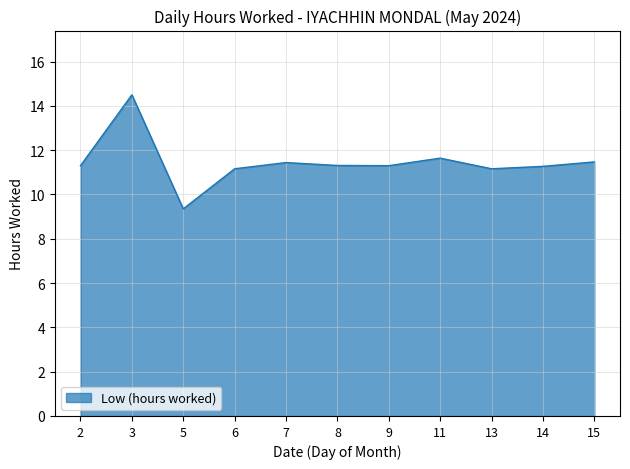

What is the change in value from 3 to 8?

-3.2